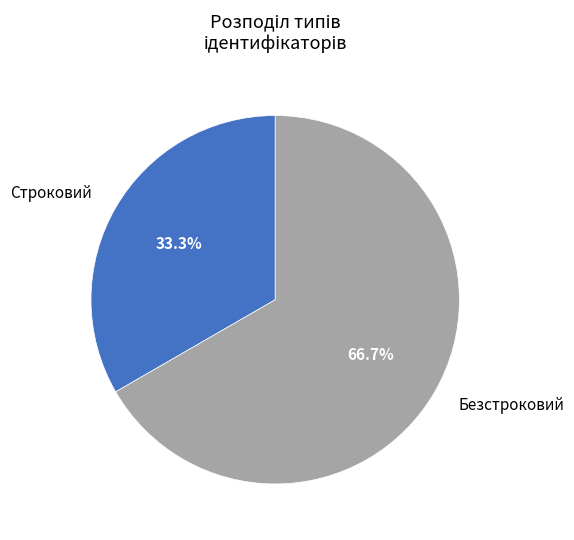

Is there a majority slice in this chart?

Yes